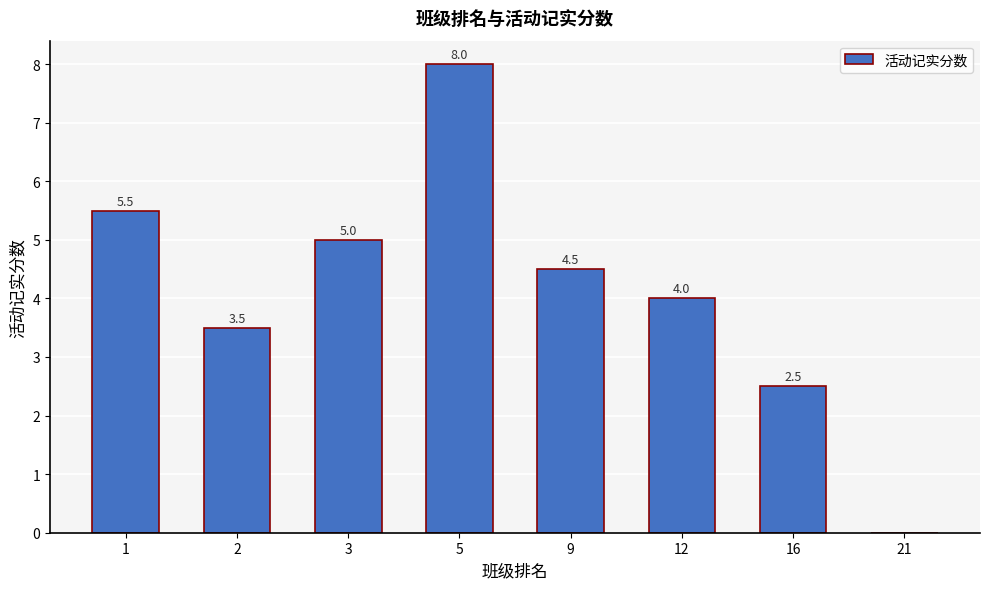

Reading left to right, list all the values displayed in this chart.

1=5.5	2=3.5	3=5.0	5=8.0	9=4.5	12=4.0	16=2.5	21=0.0